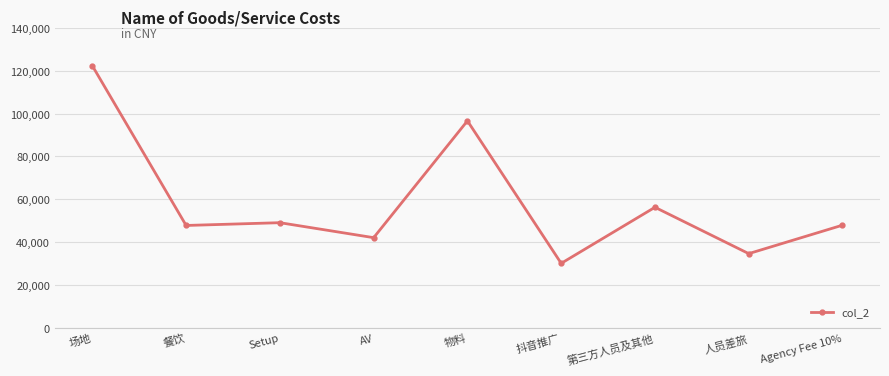

What is the change in value from 场地 to 人员差旅?

-87784.0